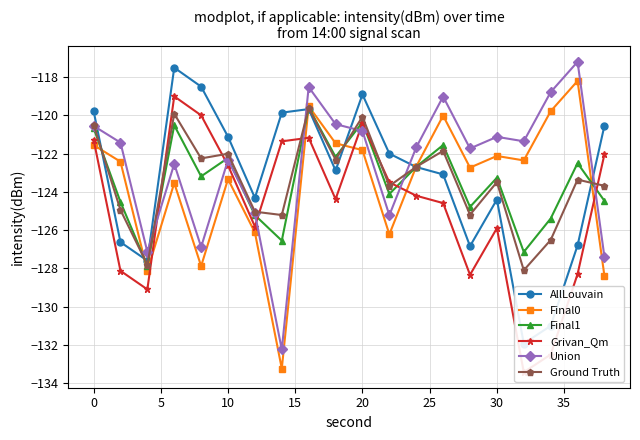

What is the approximate value of Final1 at 0?

-120.7